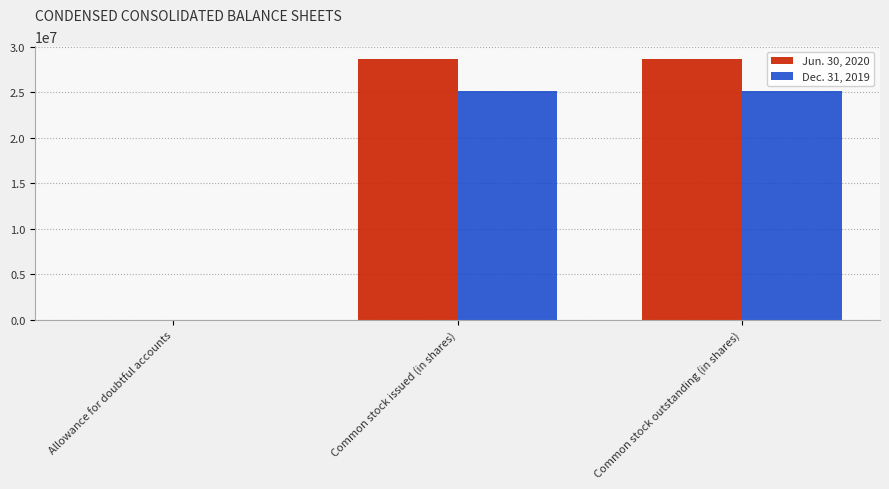

Which series has the largest total across all categories?

Jun. 30, 2020